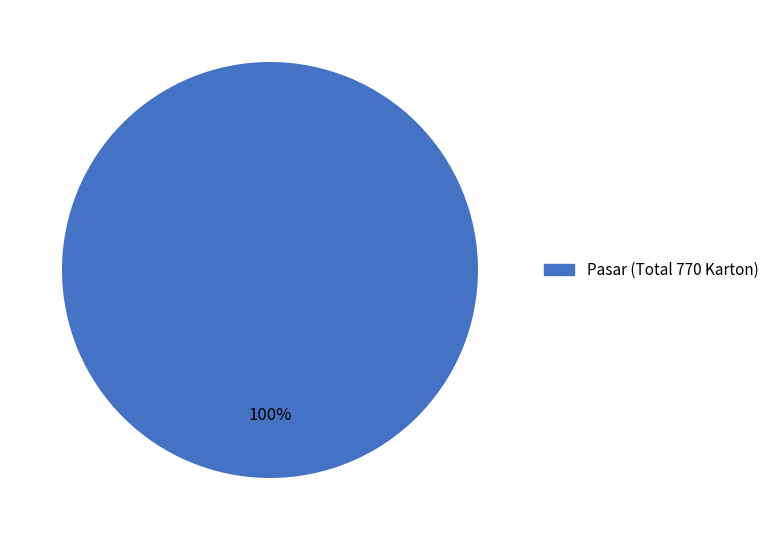

Is there a majority slice in this chart?

Yes